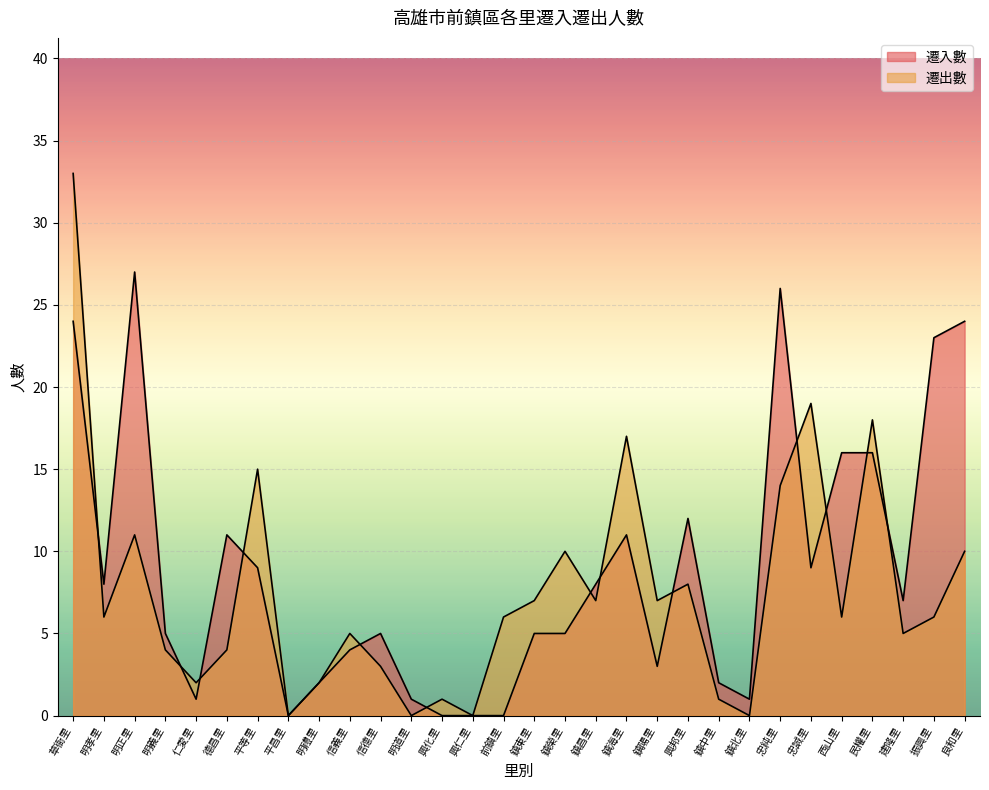

Is the value of 遷入數 at 鎮昌里 greater than the value of 遷出數 at 西山里?

Yes